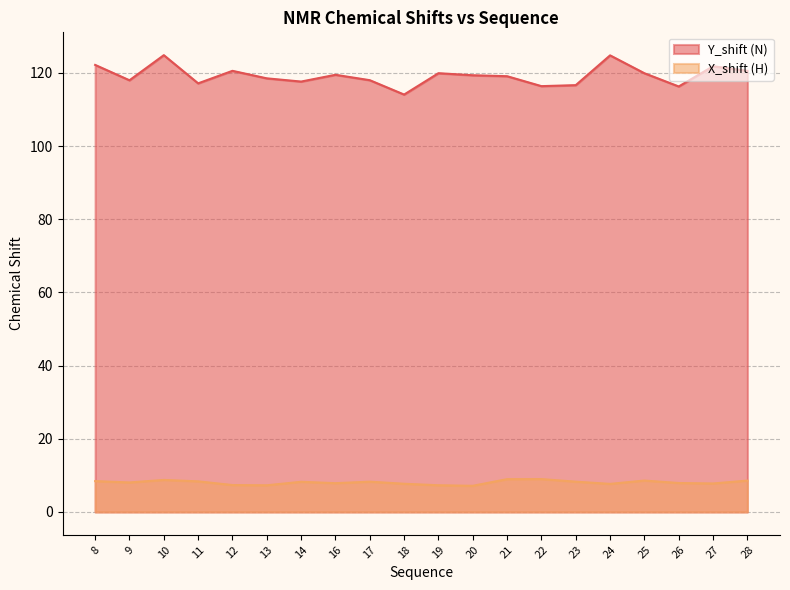

True or false: X_shift (H) has more than 1 points higher than both neighbors.

True